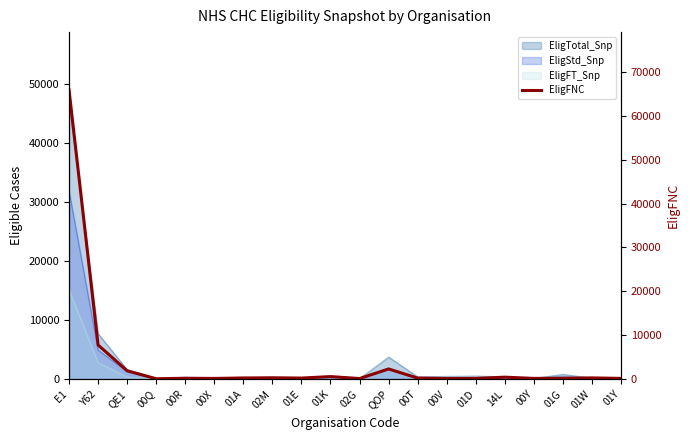

What is the value of the 15th point from the left?

154